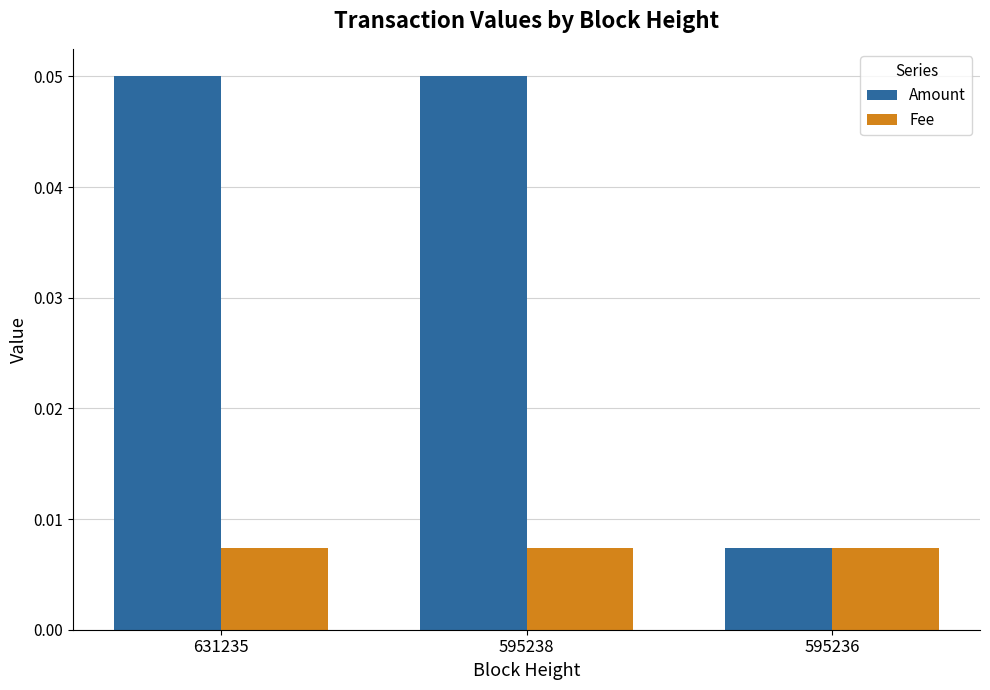

Is the value of Amount at 595238 greater than the value of Fee at 595238?

Yes